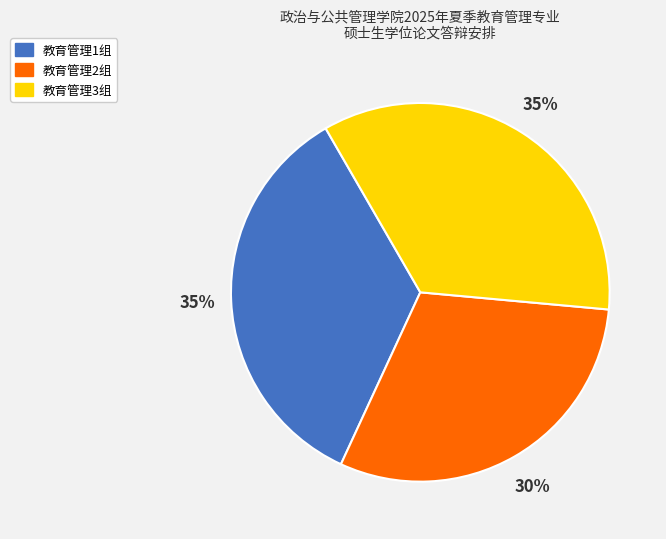

Is it true that 教育管理1组 is 46% of the pie?

False